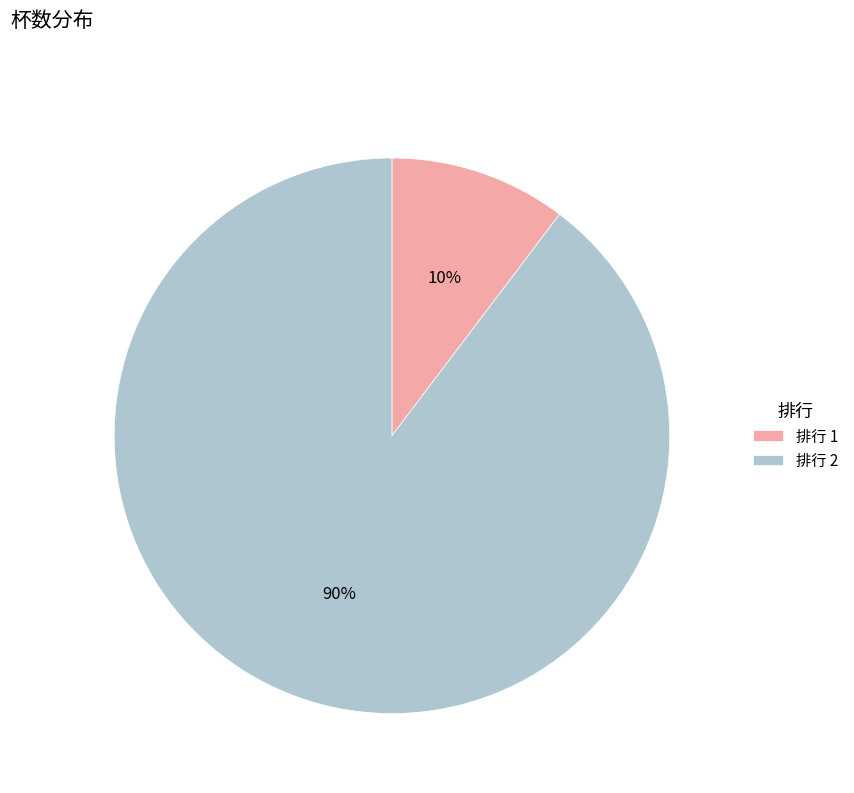

To the nearest percent, what portion does 排行 1 represent?

10%